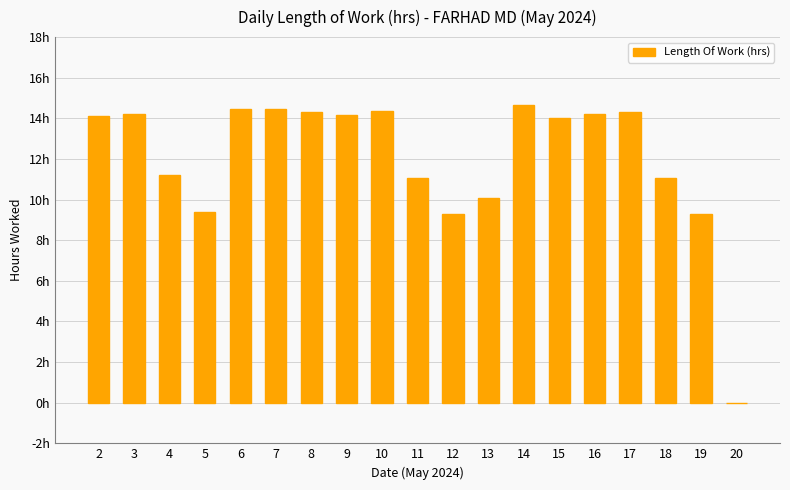

Reading left to right, list all the values displayed in this chart.

14.1	14.2	11.2	9.4	14.5	14.5	14.3	14.2	14.3	11.1	9.3	10.1	14.7	14.0	14.2	14.3	11.1	9.3	0.0